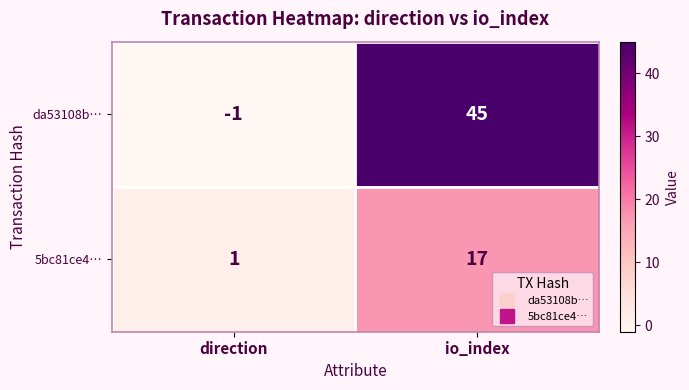

Reading left to right, transcribe all the data shown in this chart.

da53108b…: direction=-1	io_index=45
5bc81ce4…: direction=1	io_index=17